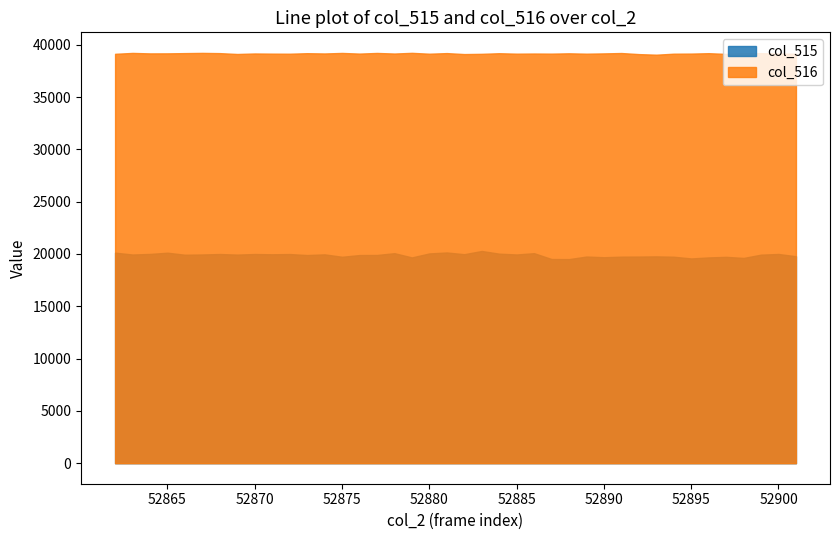

What is the total value across all series at 52875?

58942